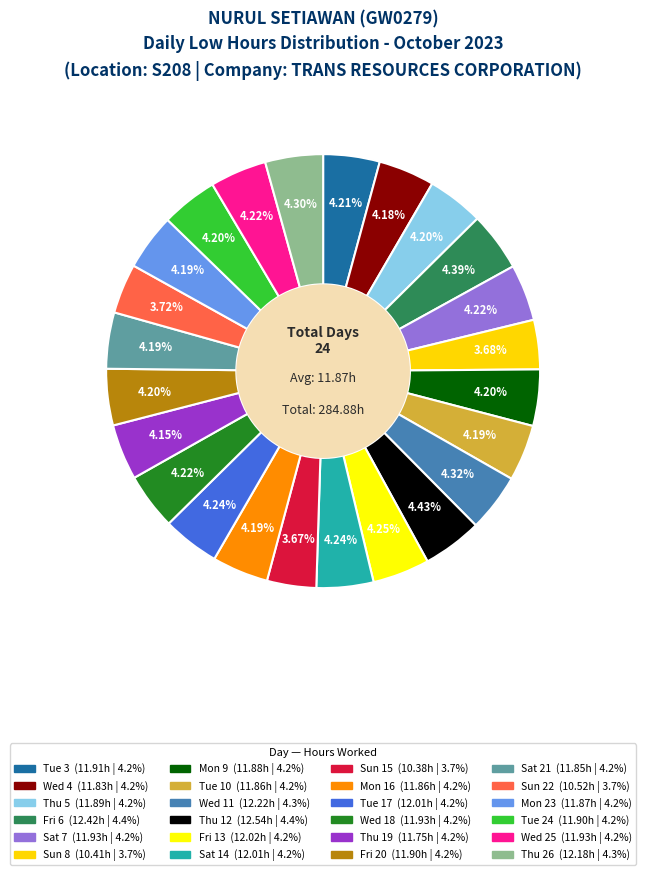

Count the number of slices in the pie.

24